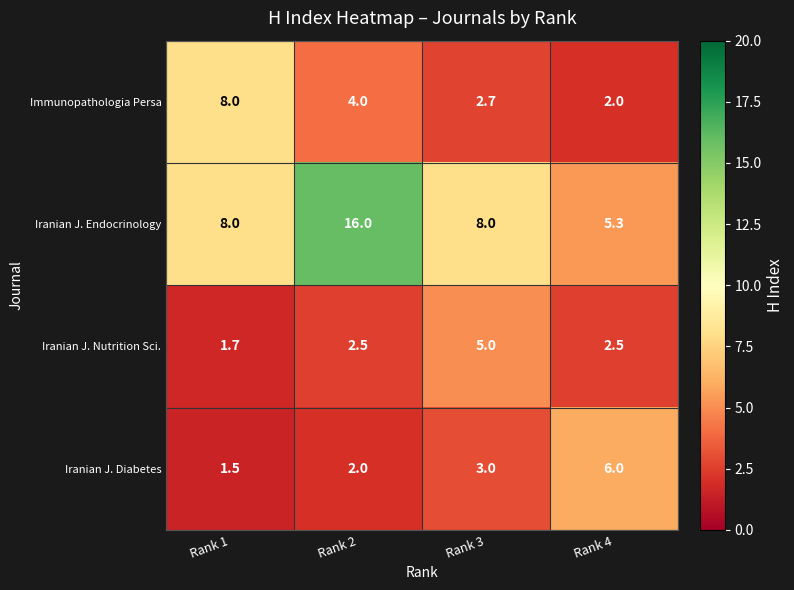

At which category does the chart reach its peak across all series?

Rank 2